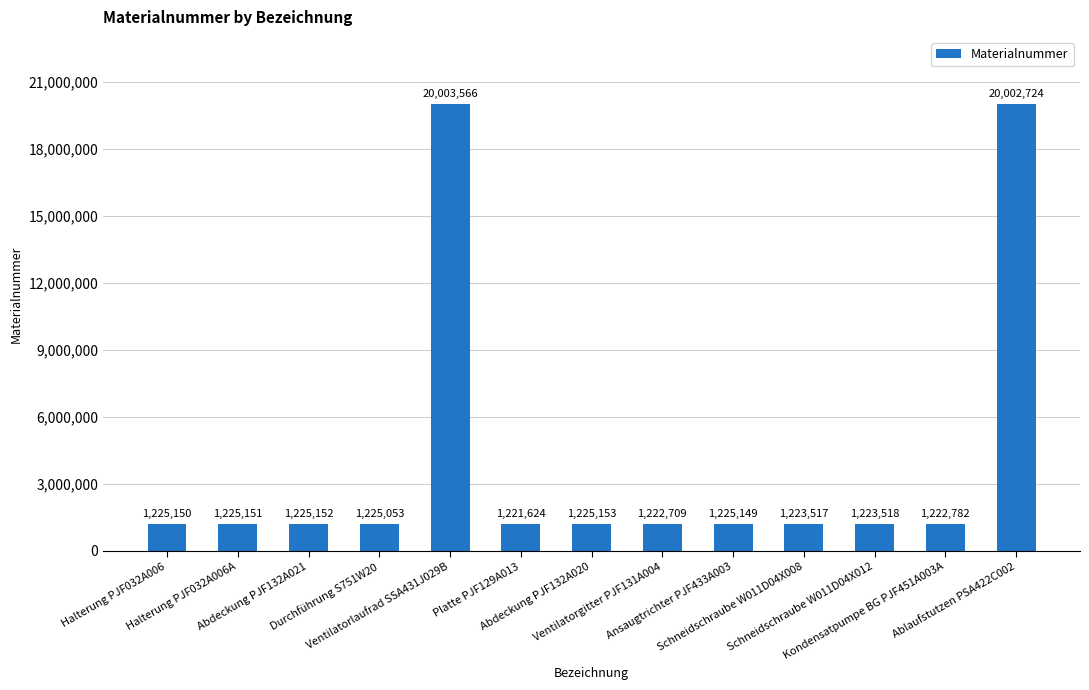

What is the ratio of the value at Kondensatpumpe BG PJF451A003A to the value at Ventilatorgitter PJF131A004?

1.0